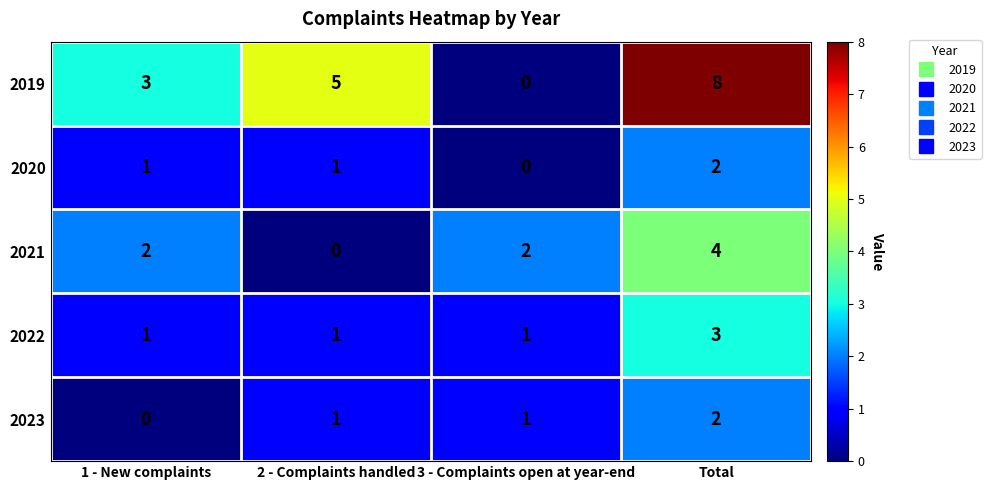

How many 2019 values are between 3 and 8?

3